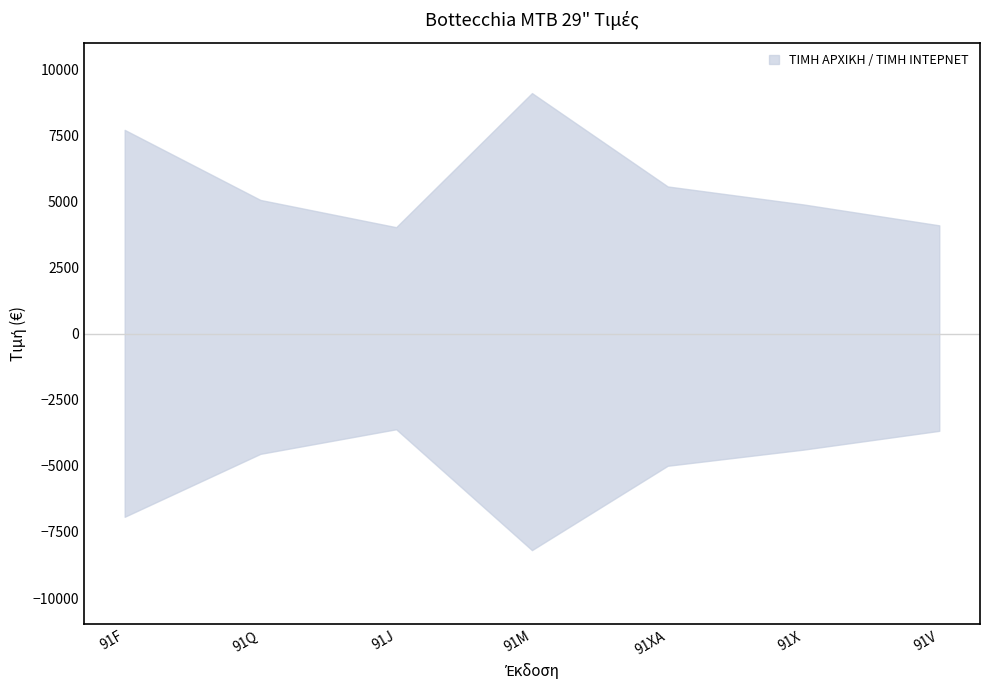

Is the value of ΤΙΜΗ ΙΝΤΕΡΝΕΤ at 91V greater than the value of ΤΙΜΗ ΑΡΧΙΚΗ at 91V?

No